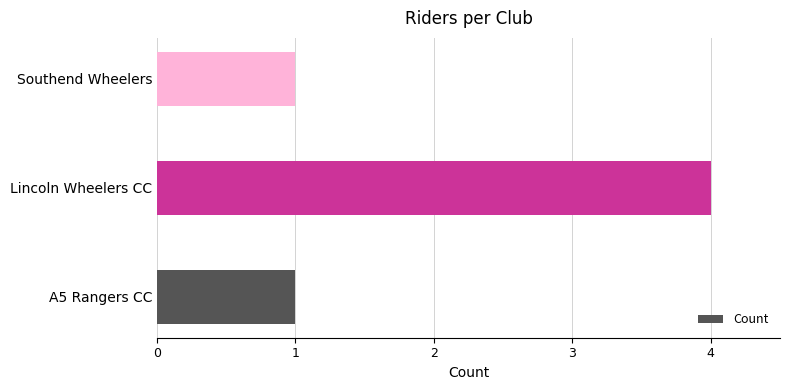

Read the value at Lincoln Wheelers CC.

4